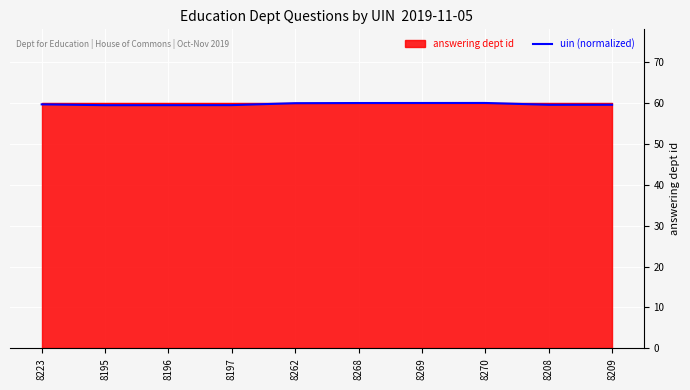

Reading right to left, extract all data points from this chart.

8209=59.6	8208=59.6	8270=60.0	8269=60.0	8268=60.0	8262=59.9	8197=59.5	8196=59.5	8195=59.5	8223=59.7